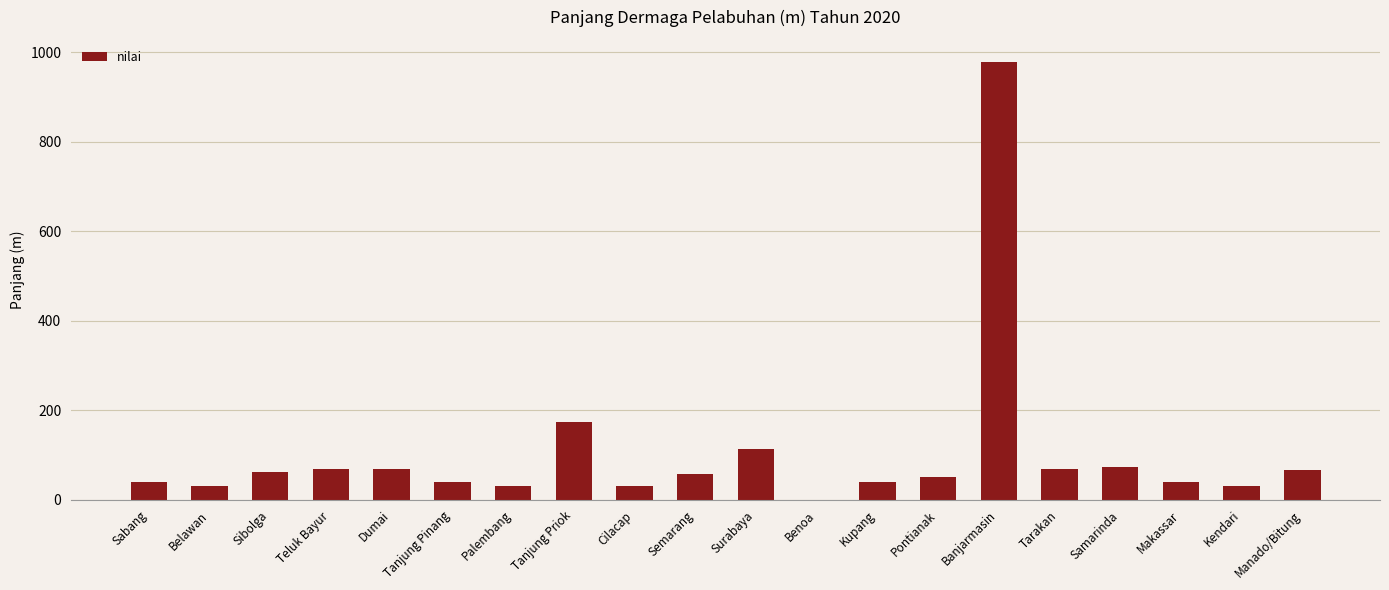

What is the sum of all values?

2070